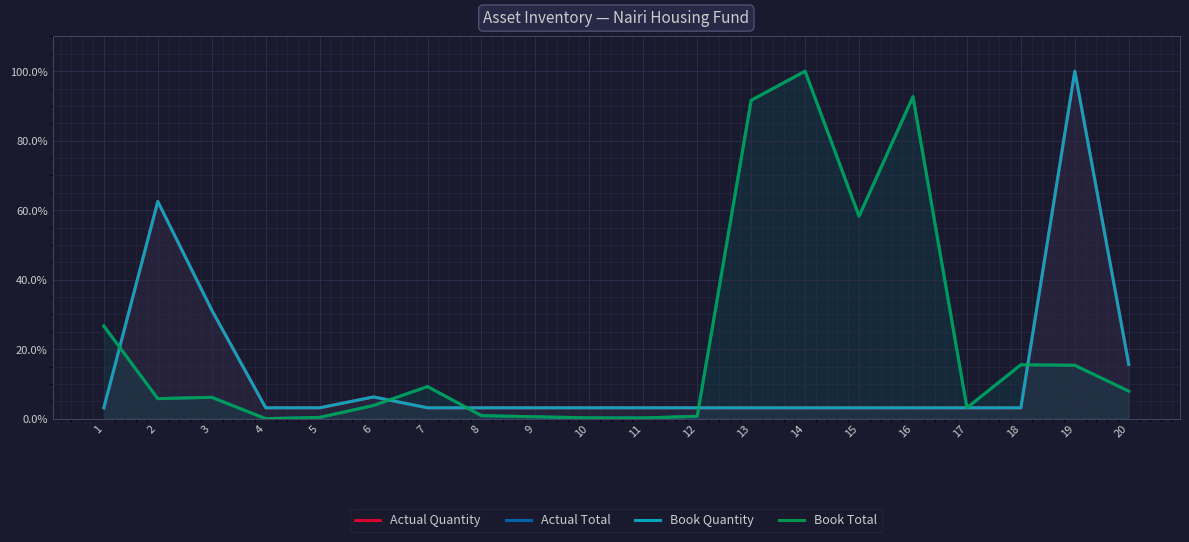

True or false: Actual Quantity has more than 1 points higher than both neighbors.

True